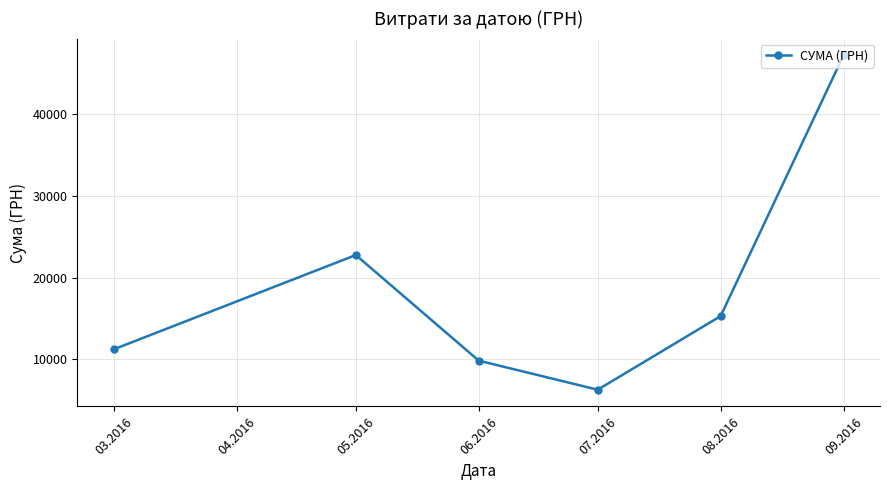

What is the ratio of the value at 03.2016 to the value at 08.2016?

0.7